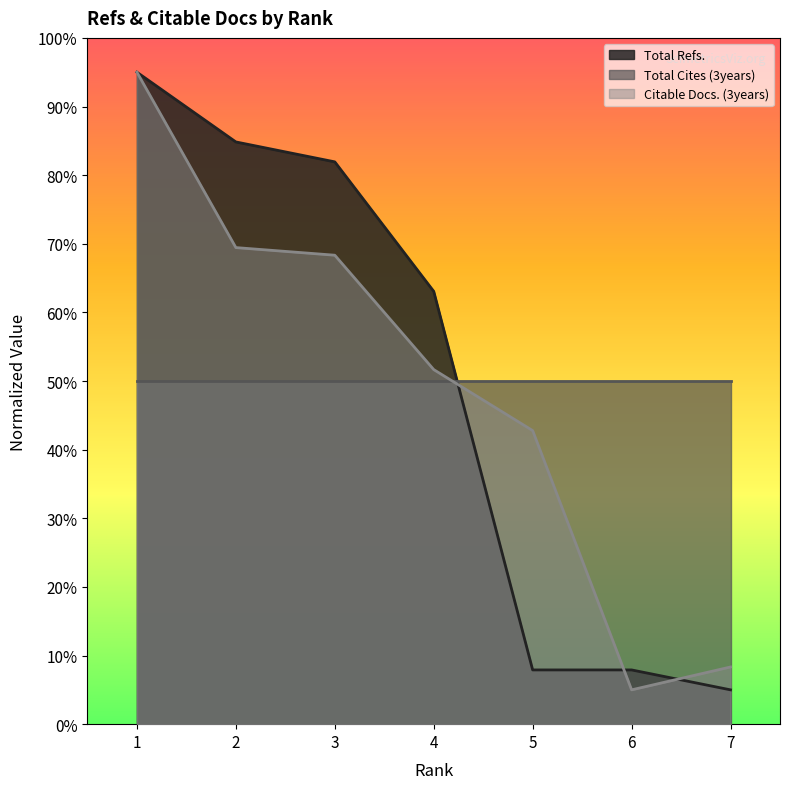

At how many categories does at least one series exceed 61?

4